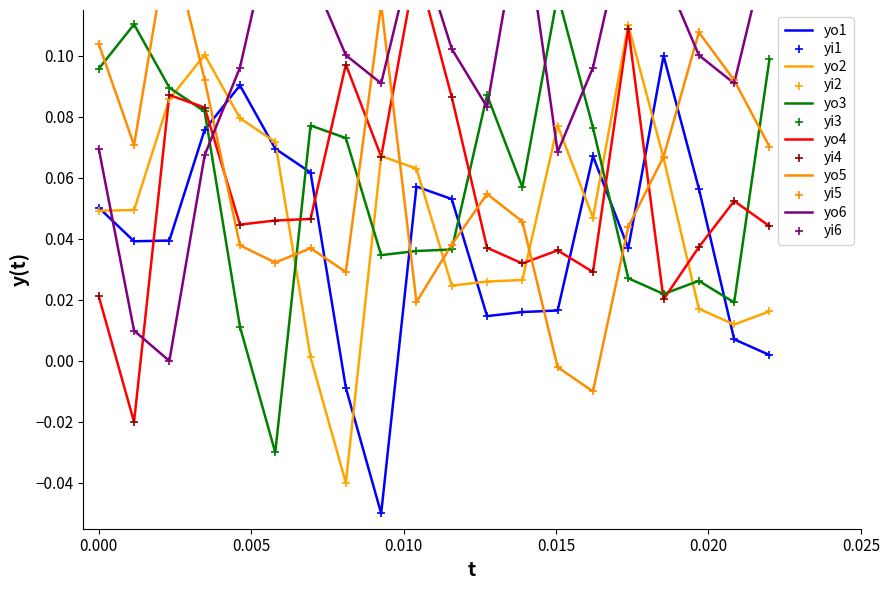

At how many categories does at least one series exceed 0?

20